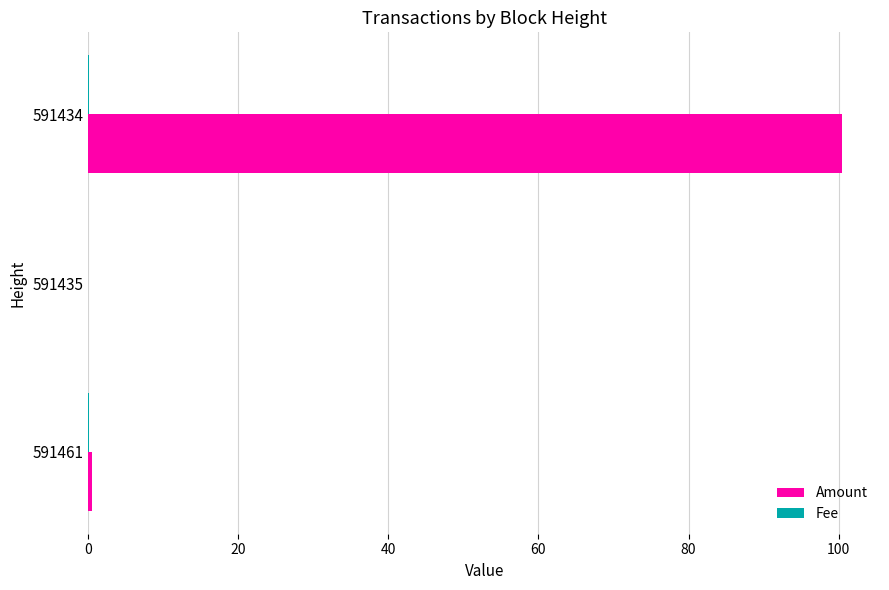

Which series has the largest total across all categories?

Amount